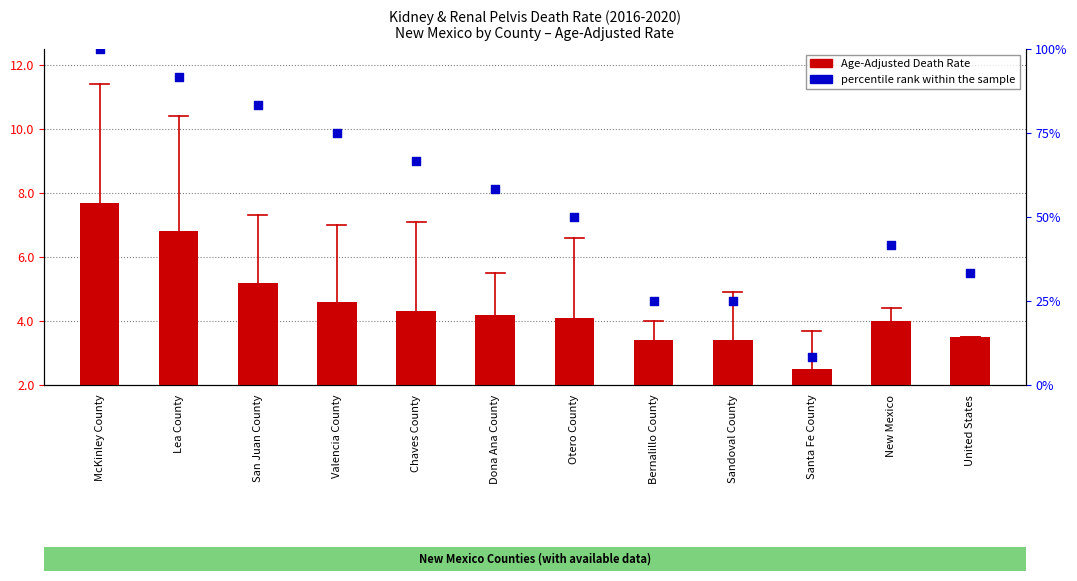

What is the total value across all series at Lea County?

98.5